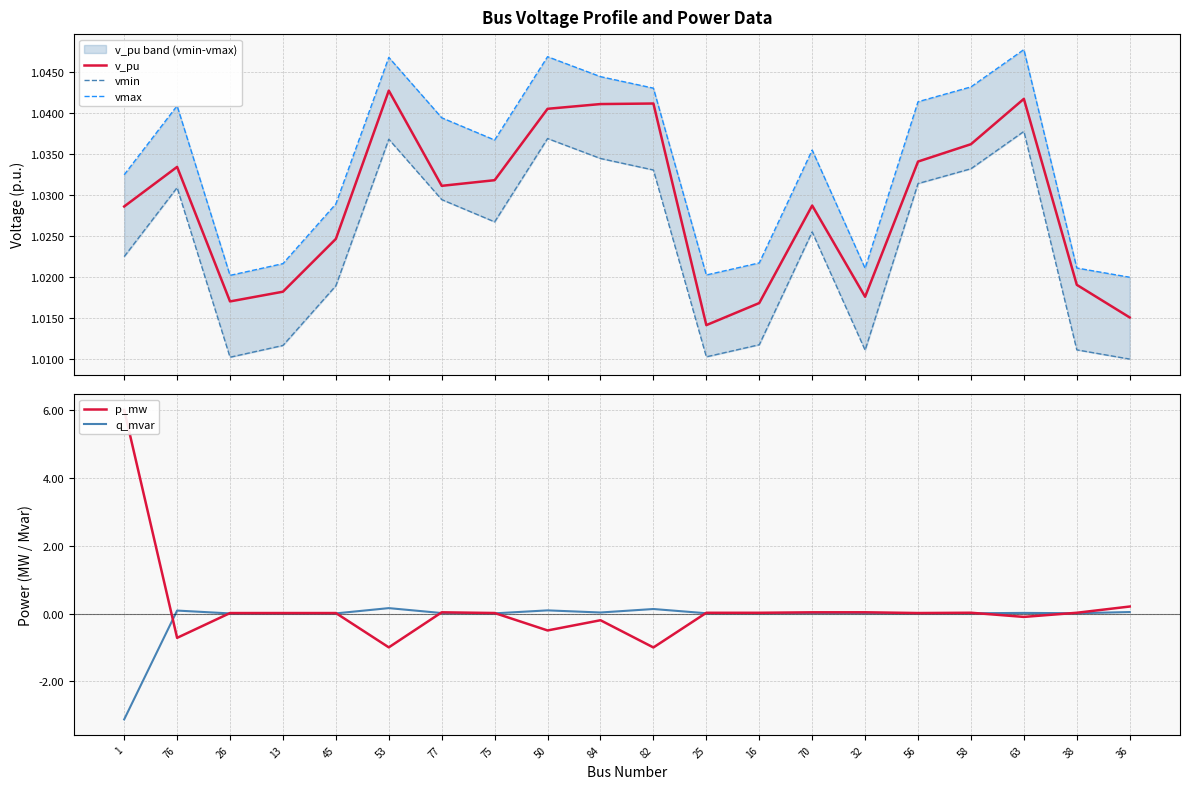

What position from the right is 76?

19